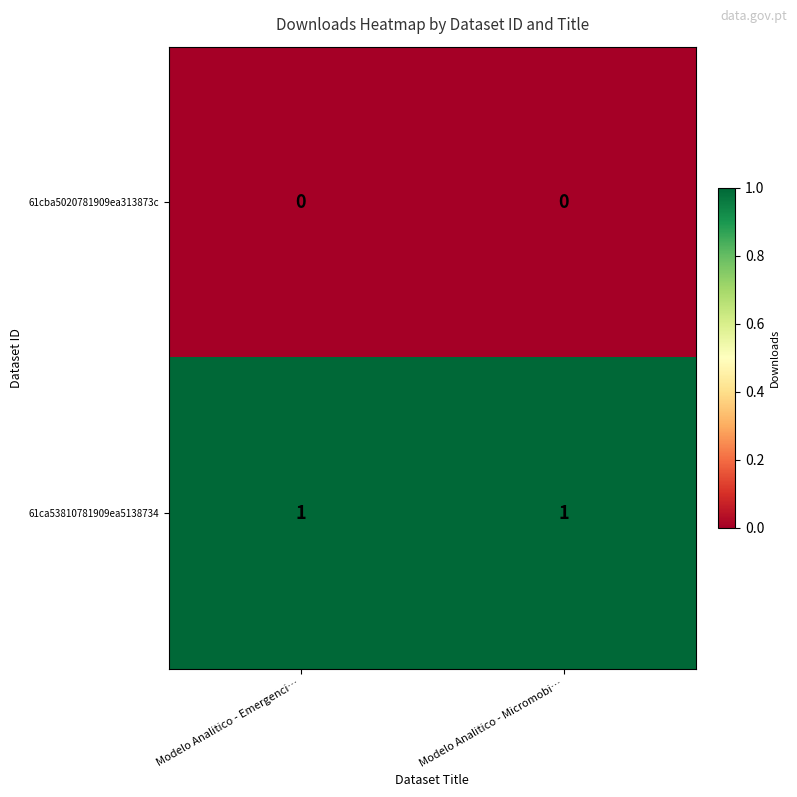

What is the total value across all series at Modelo Analitico - Emergenci…?

1